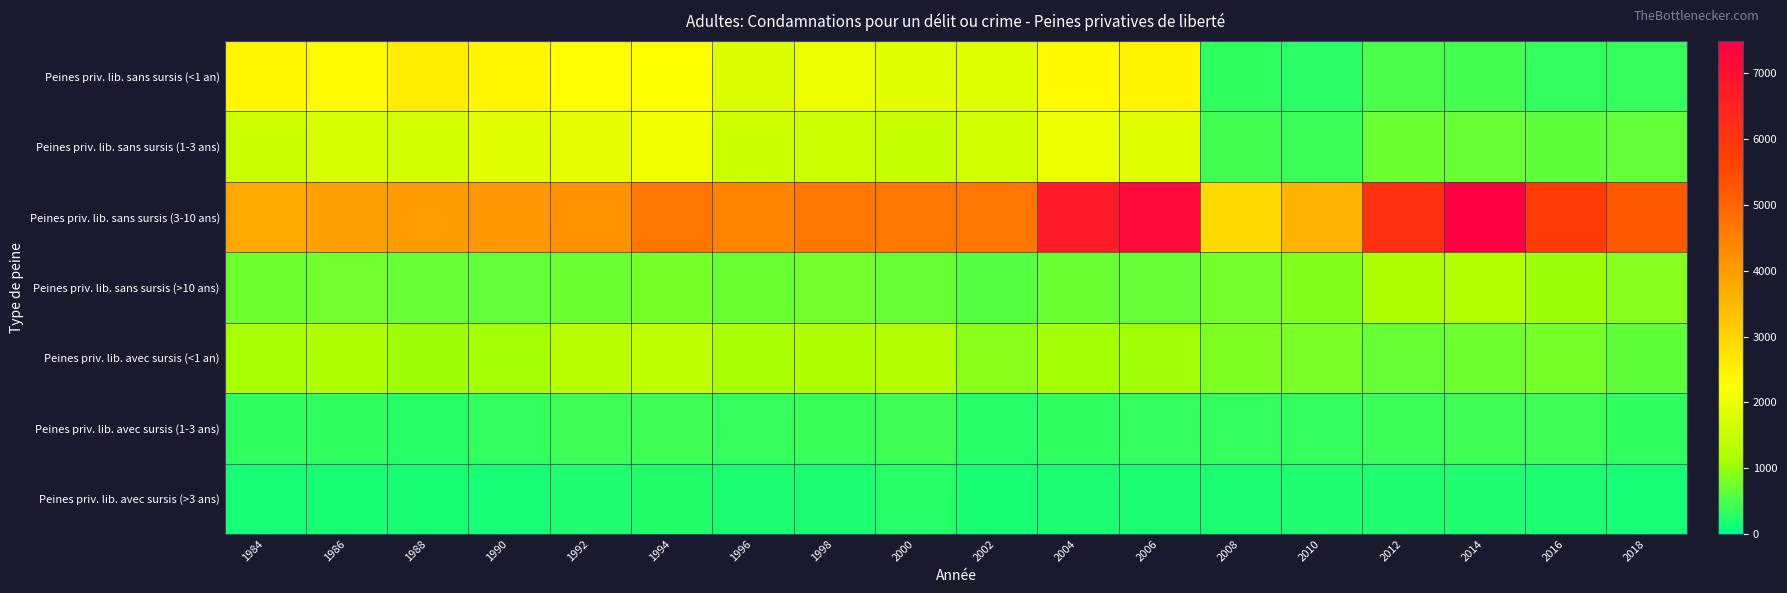

At how many categories does at least one series exceed 6367?

3